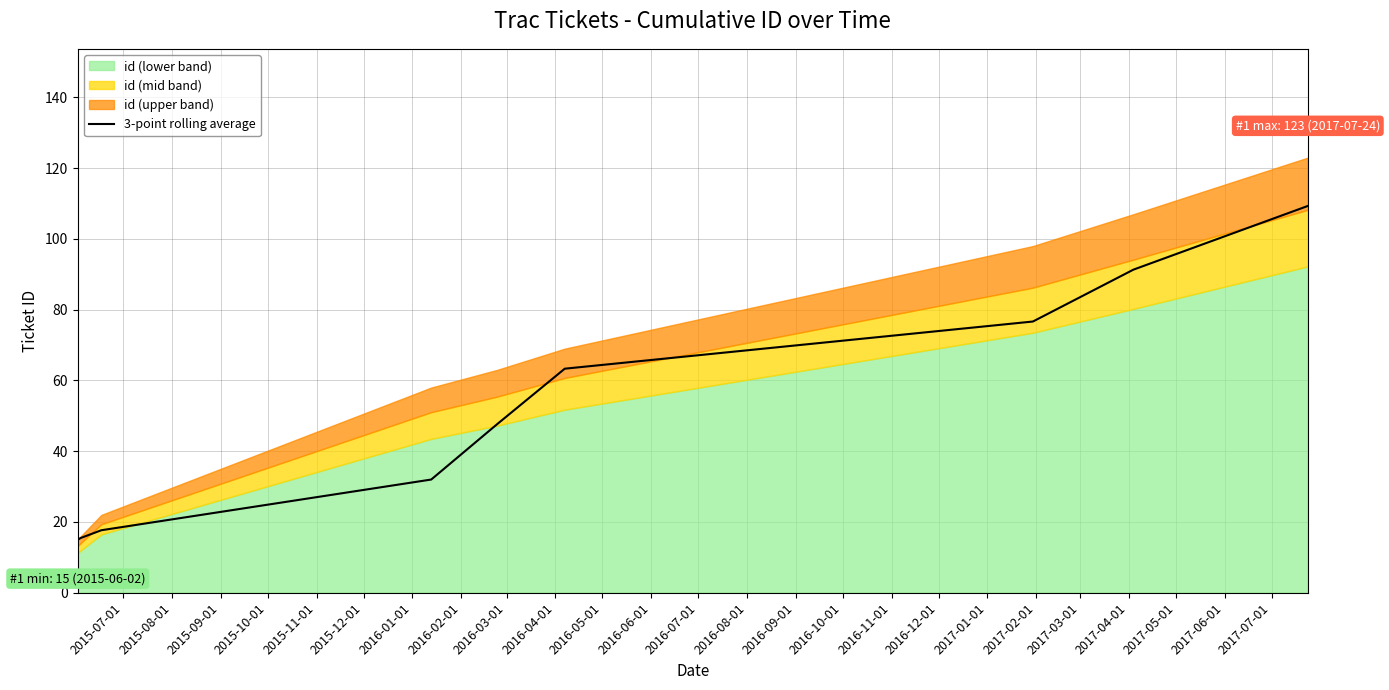

What is the highest value of the 3-point rolling average series?

109.3